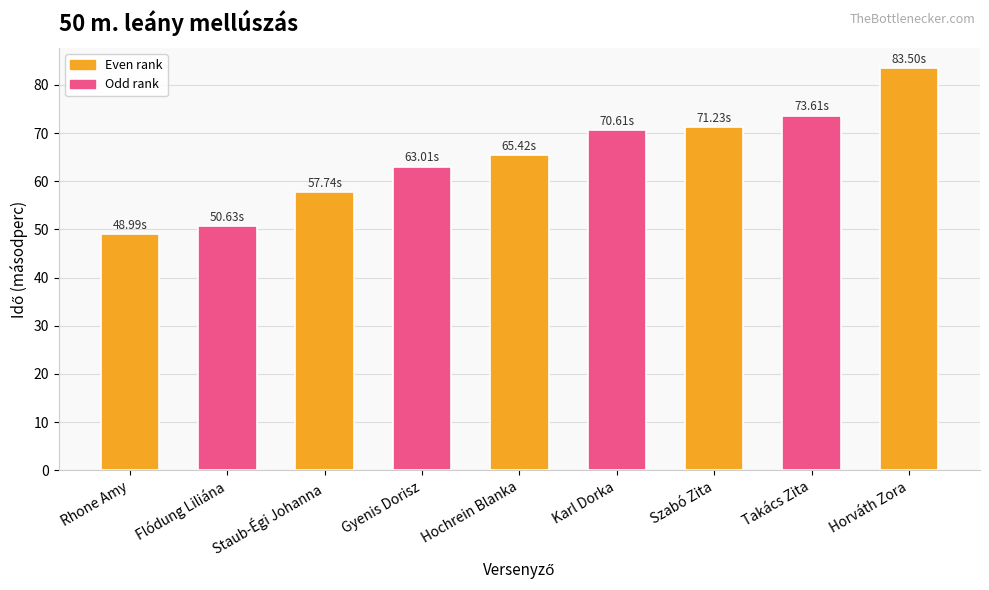

How many data points are less than 65?

4